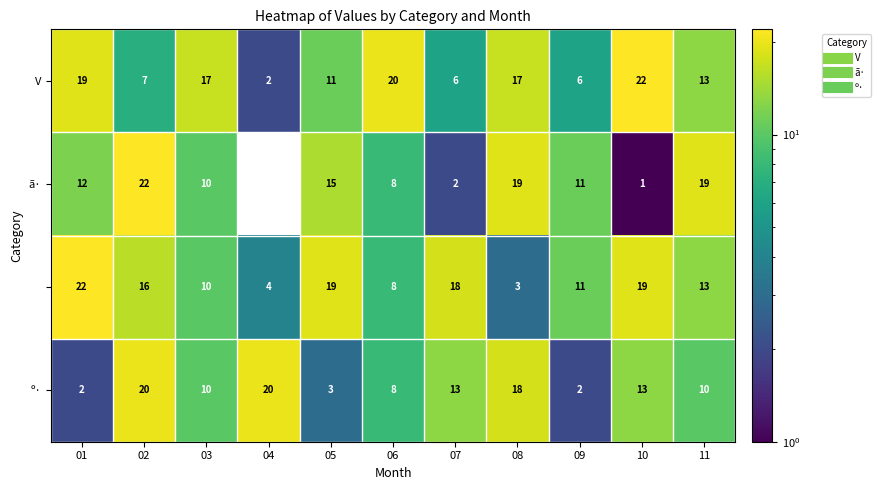

At which category does the chart reach its minimum across all series?

04